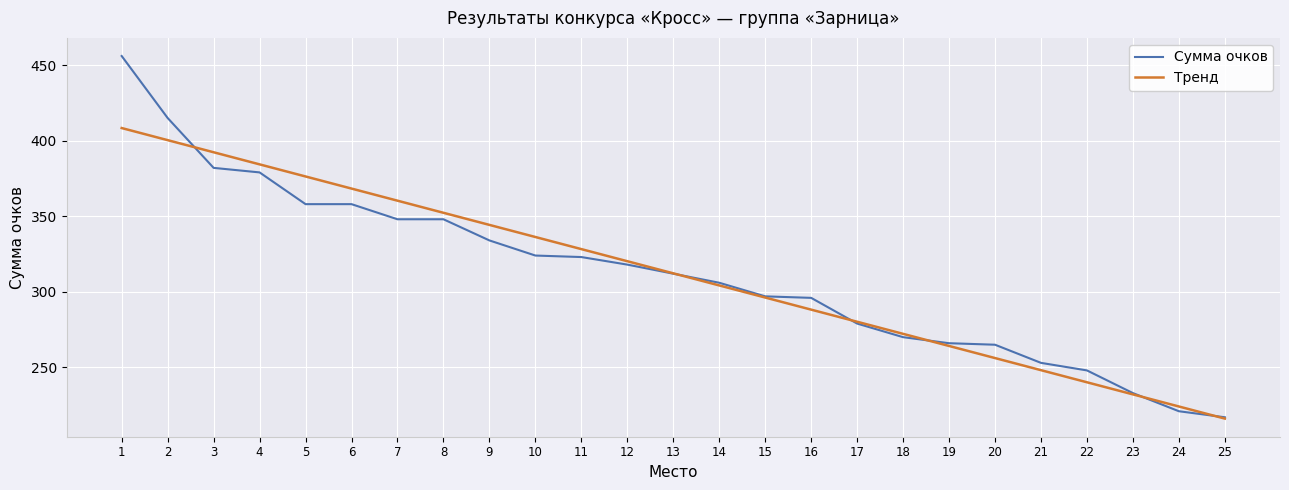

Where does the Тренд series first go above 312?

1